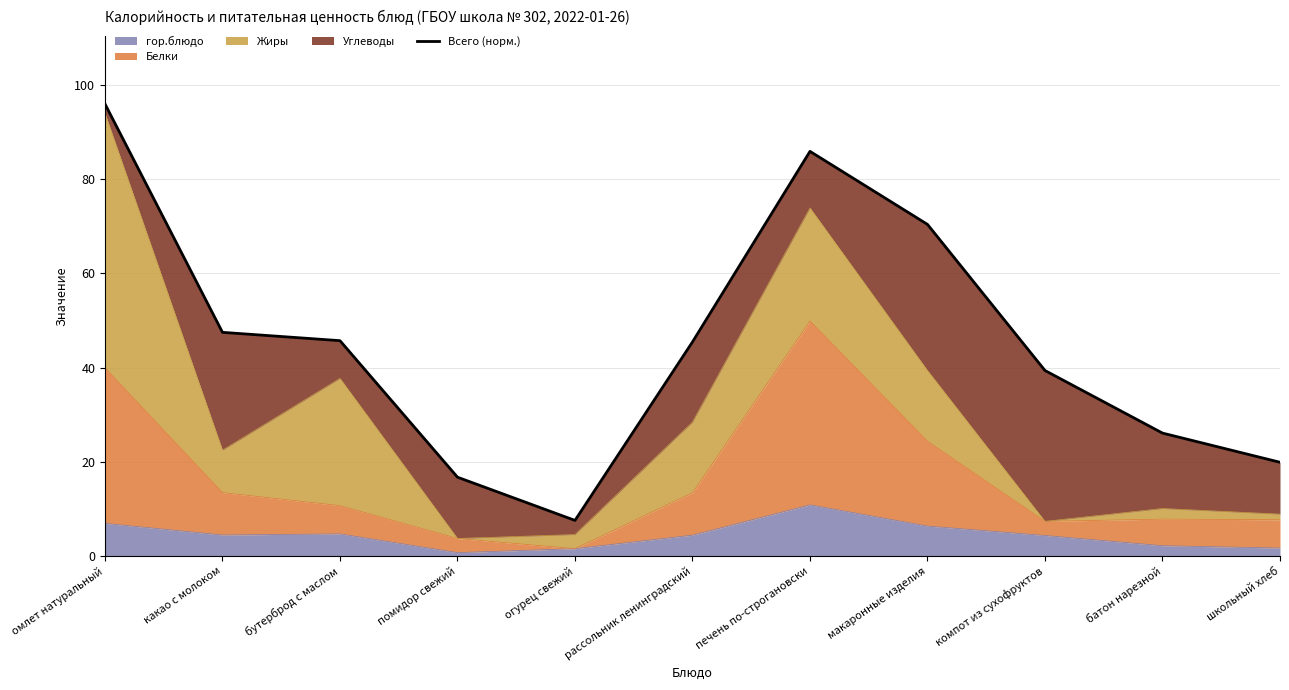

How many points are higher than both their immediate neighbors (excluding endpoints)?

1